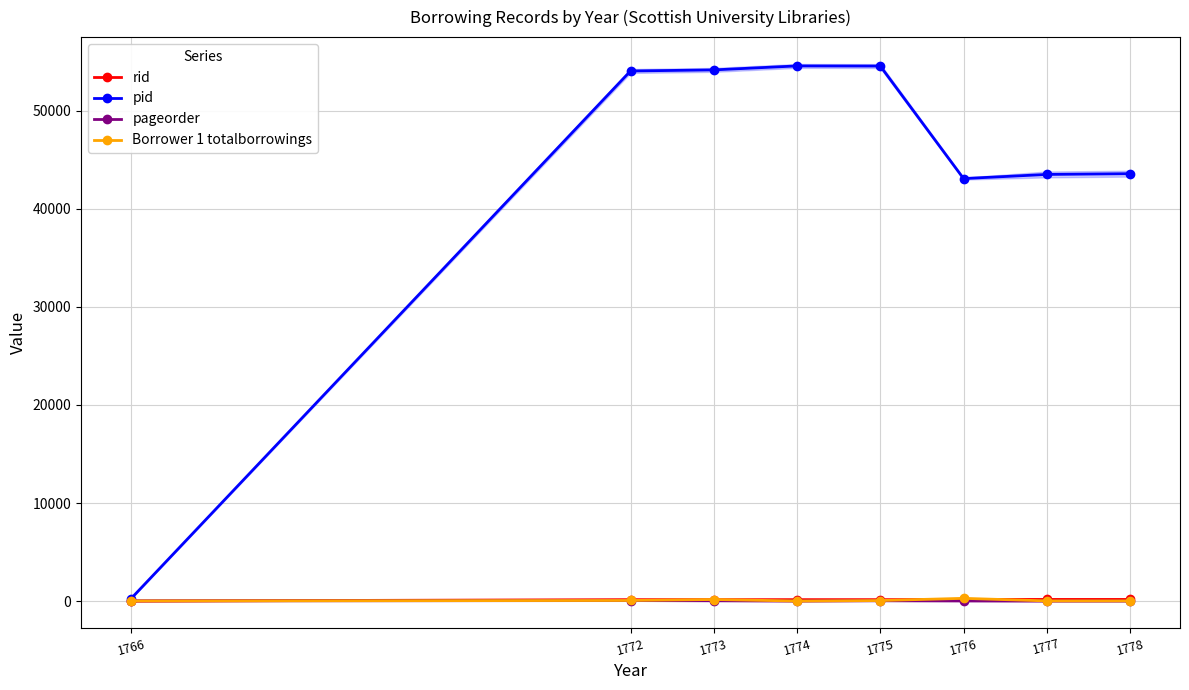

What is the average value of the pid series?

43465